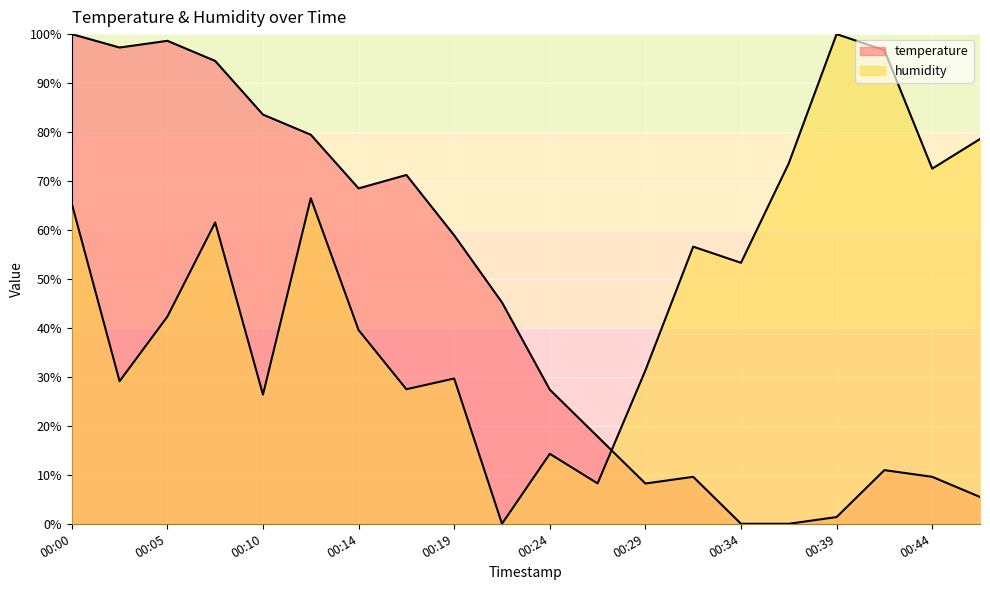

At which label does humidity reach its peak?

00:39